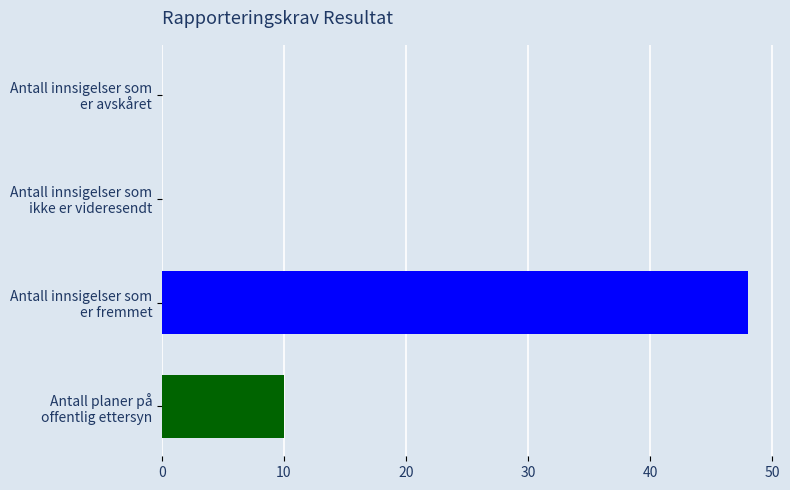

What is the sum of all values?

58